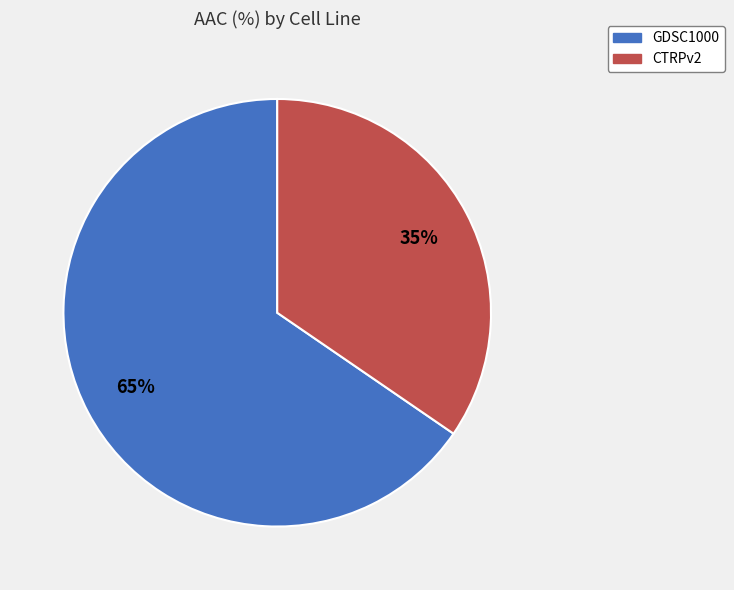

Which has a higher value, CTRPv2 or GDSC1000?

GDSC1000